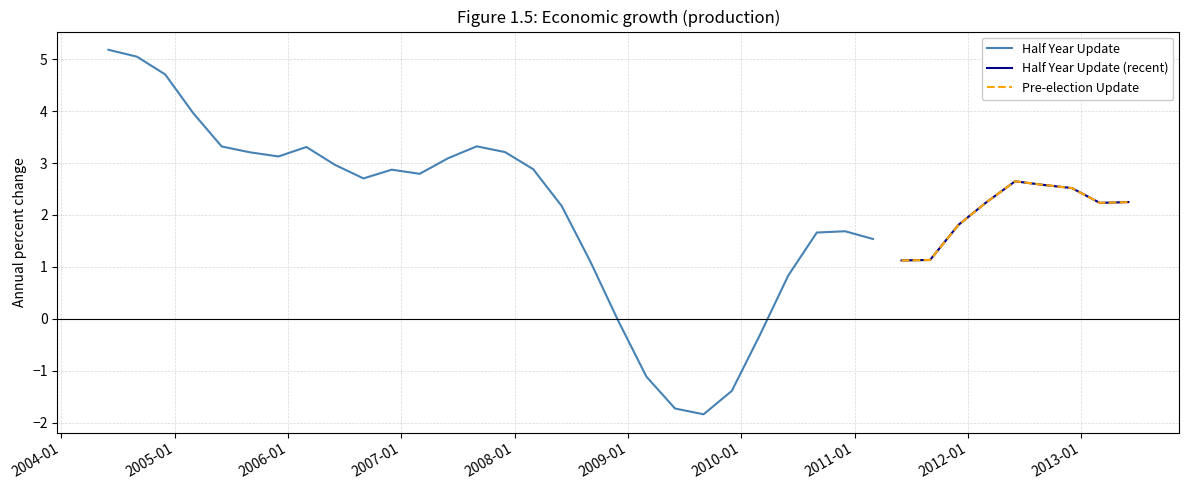

At 16, list the series in order from largest to smallest.

Half Year Update, Pre-election Update